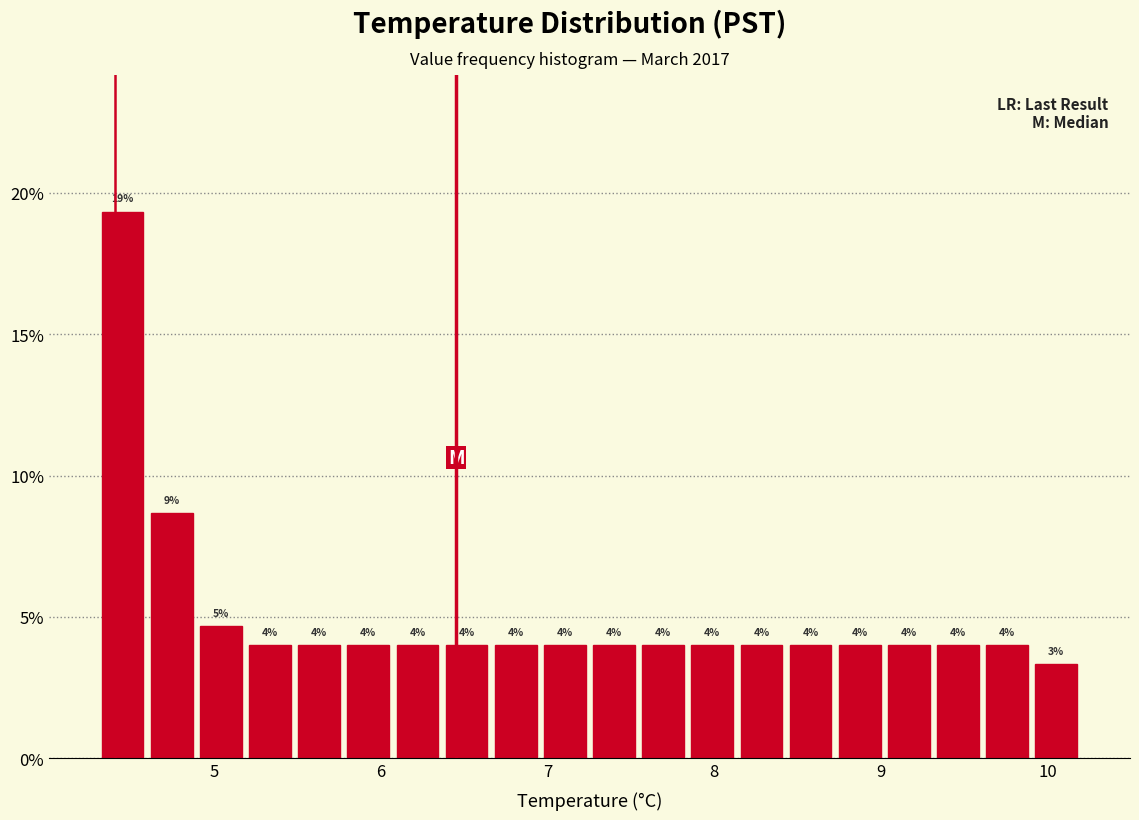

Read against the x-axis, roughly where is the centre of the tallest bar?

4.4